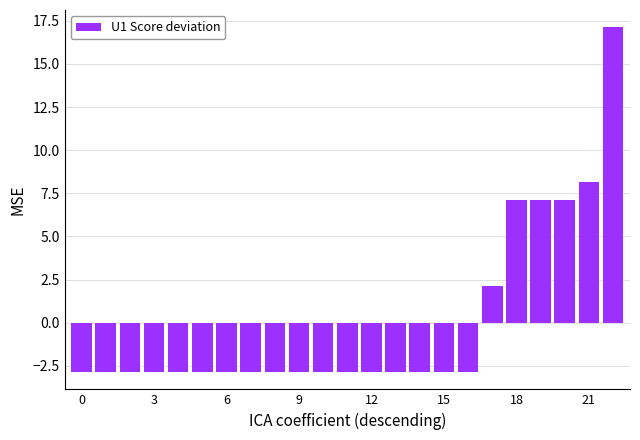

How many values are above zero?

6